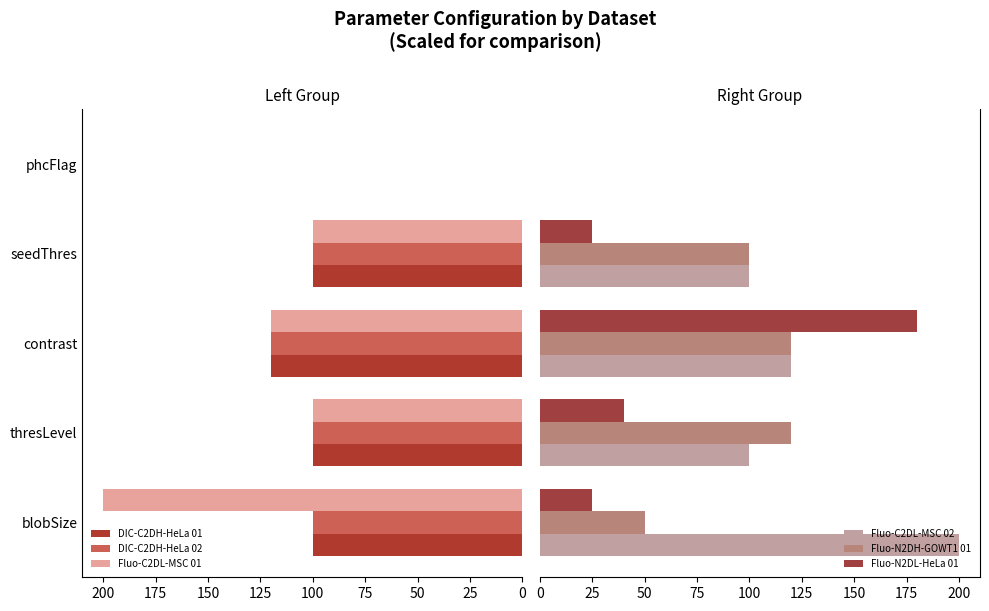

How many positive values does the Fluo-C2DL-MSC 01 series have?

4